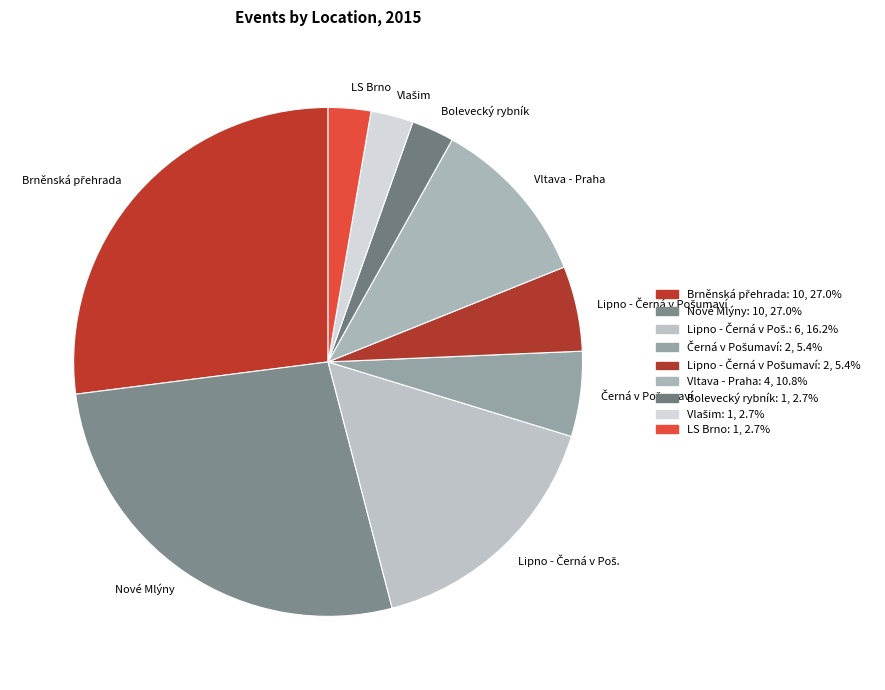

Does any single category account for the majority?

No